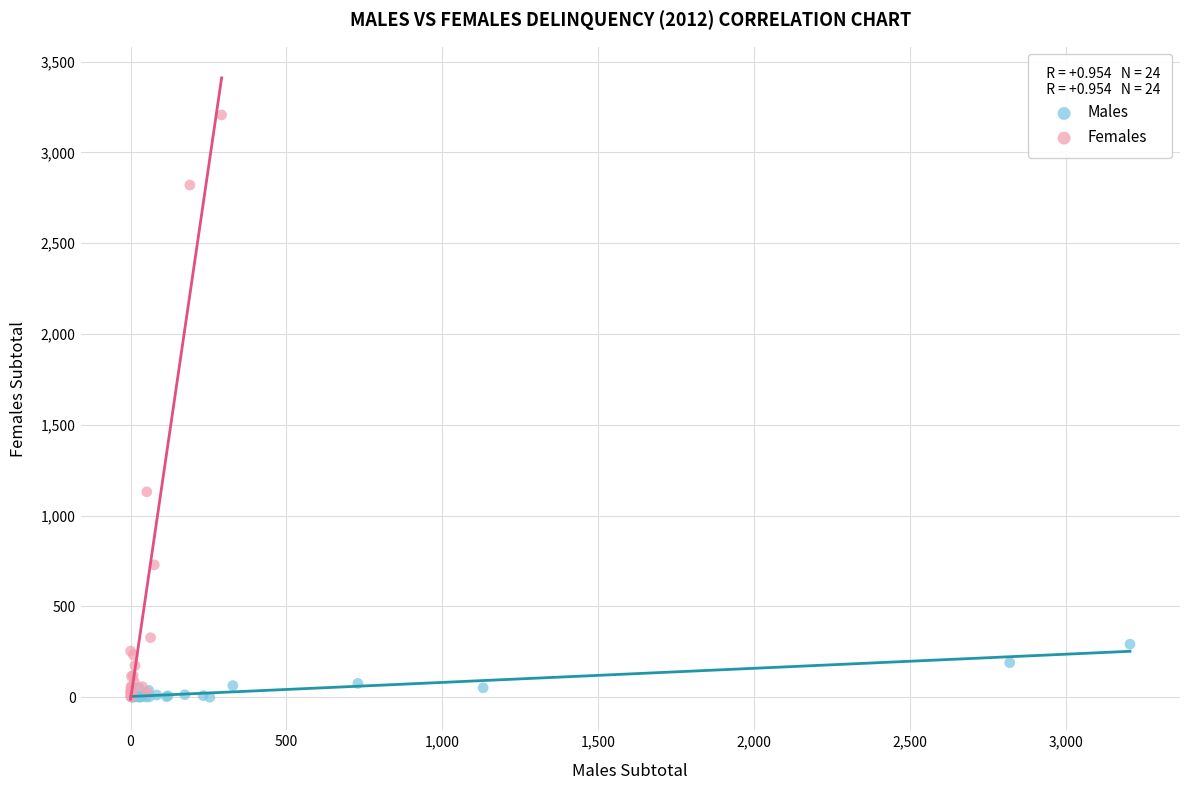

Which series has the largest Y range (max minus min)?

Females